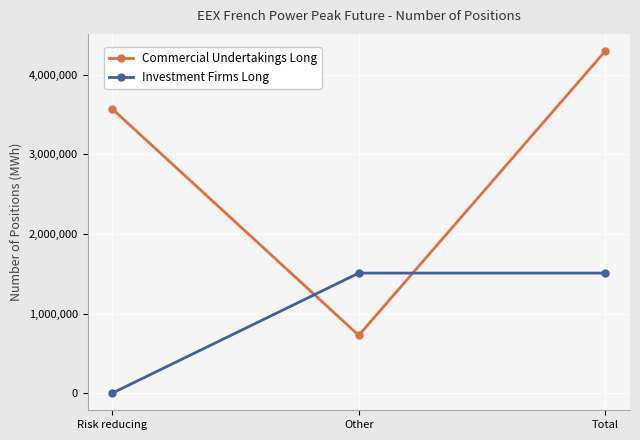

List the labels in order of Commercial Undertakings Long value, largest first.

Total, Risk reducing, Other